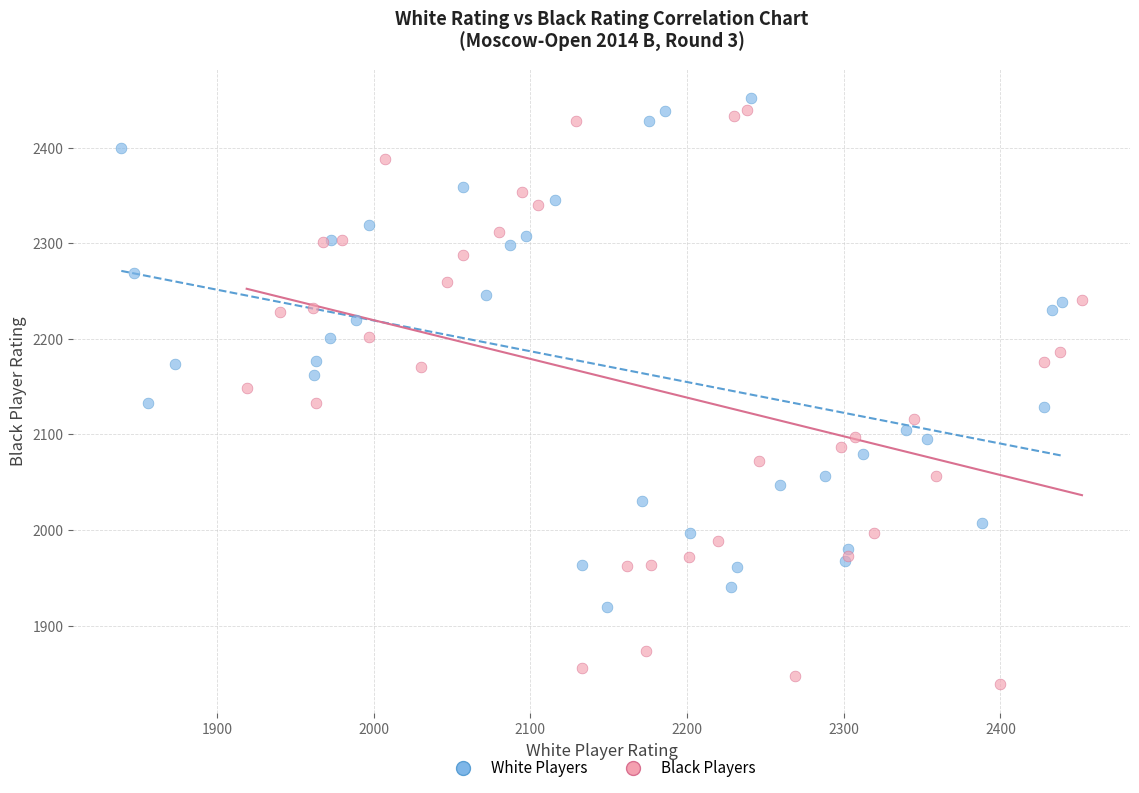

Which series contains the highest Y value?

White Players